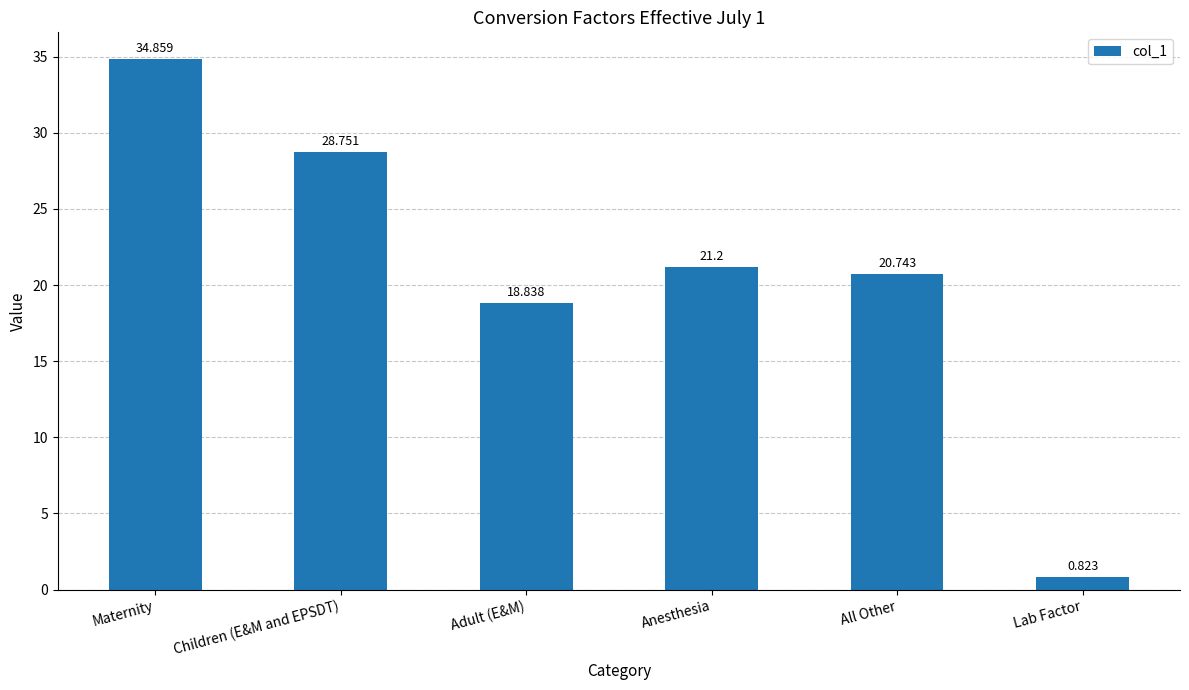

Which category has the lowest value across all series?

Lab Factor